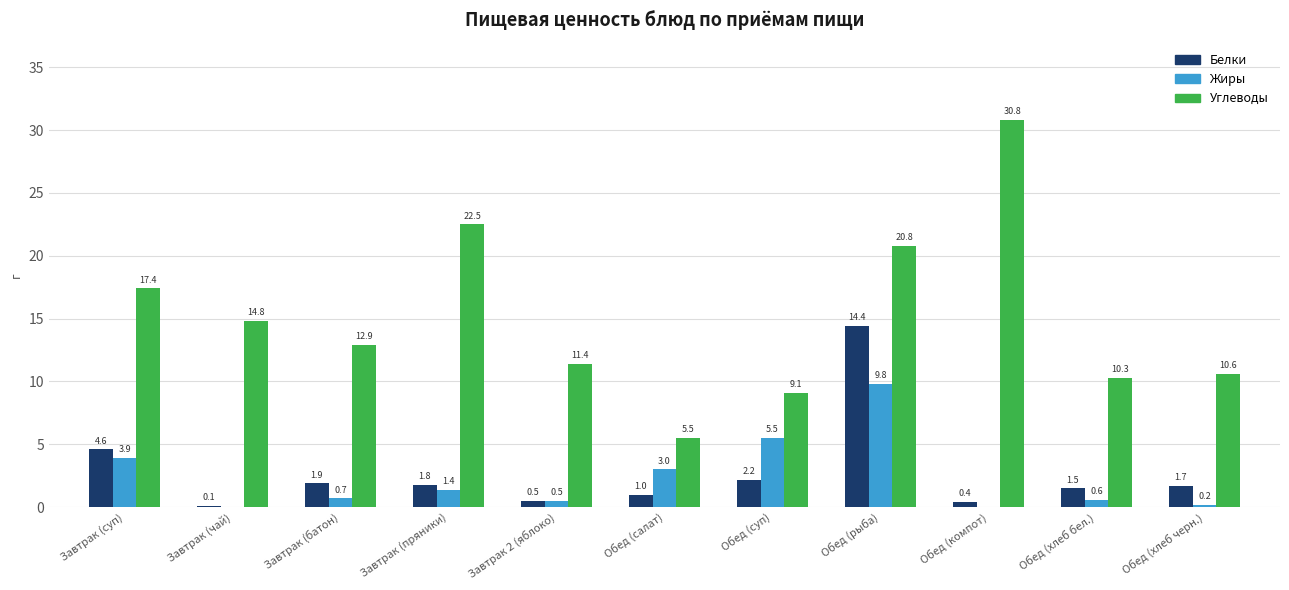

Which series changed the most between Обед (рыба) and Обед (компот)?

Белки